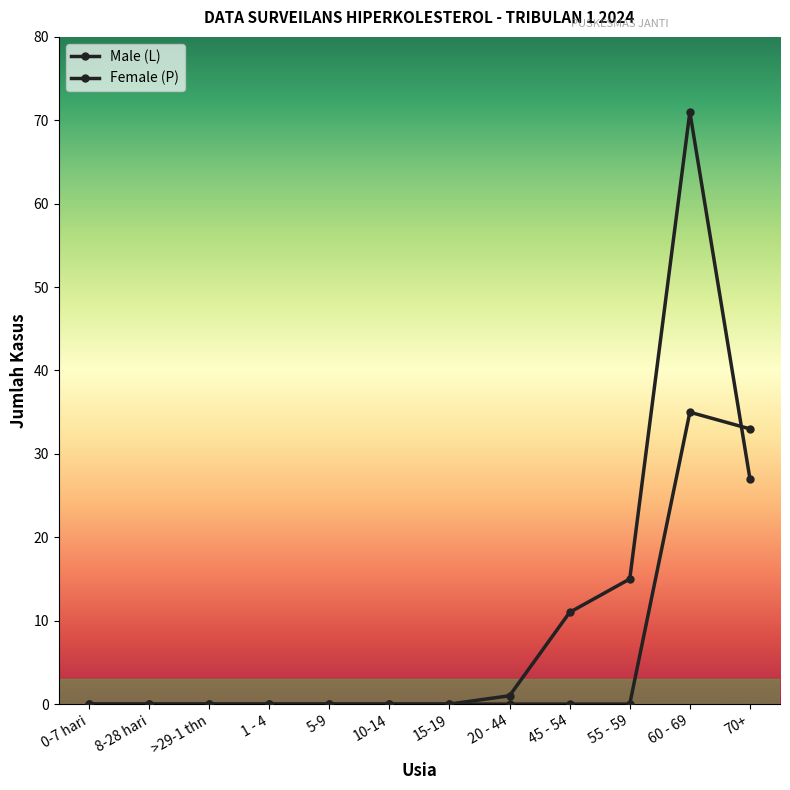

How many intersections are there between Female (P) and Male (L)?

1